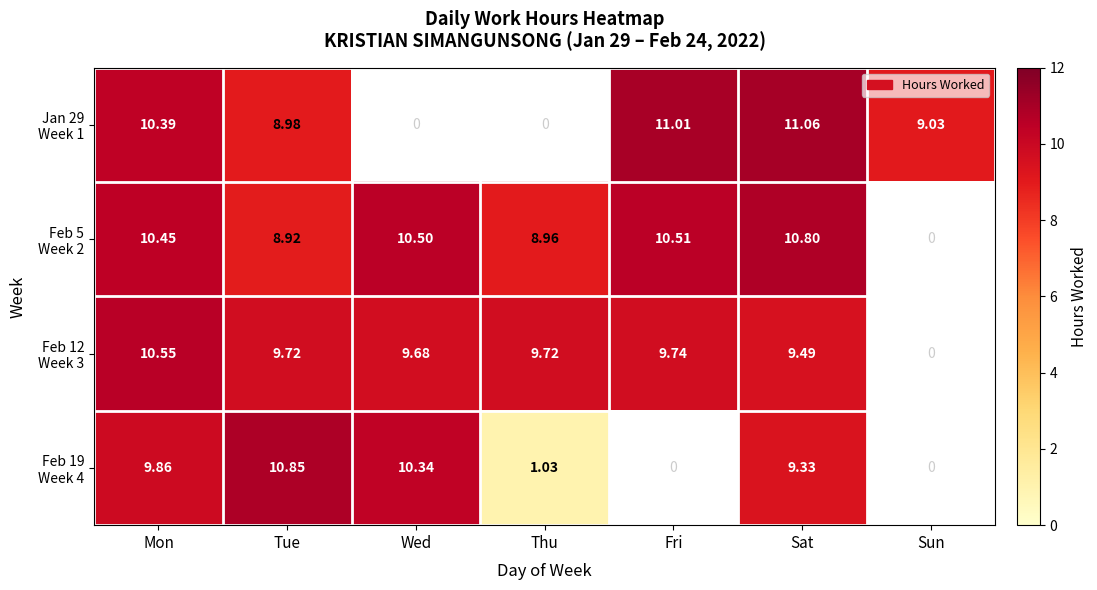

Which series has the widest spread of values?

Feb 19 Week 4